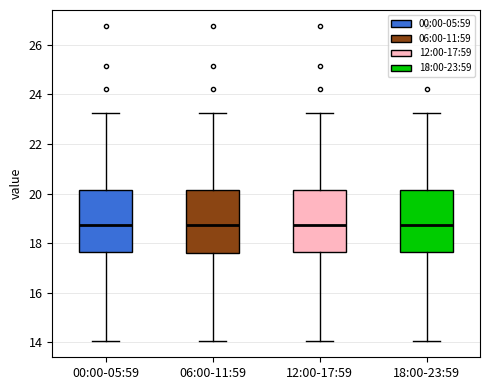

Reading left to right, read every box against the y-axis: the position of its median line, the range the box covers, and the ends of its whiskers. The values are not printed on the chart, so give them approximately, as read against the axis.

00:00-05:59: median 18.8, box 17.6 to 20.2, whiskers 14.0 to 23.2
06:00-11:59: median 18.8, box 17.6 to 20.2, whiskers 14.0 to 23.2
12:00-17:59: median 18.8, box 17.6 to 20.2, whiskers 14.0 to 23.2
18:00-23:59: median 18.8, box 17.6 to 20.2, whiskers 14.0 to 23.2